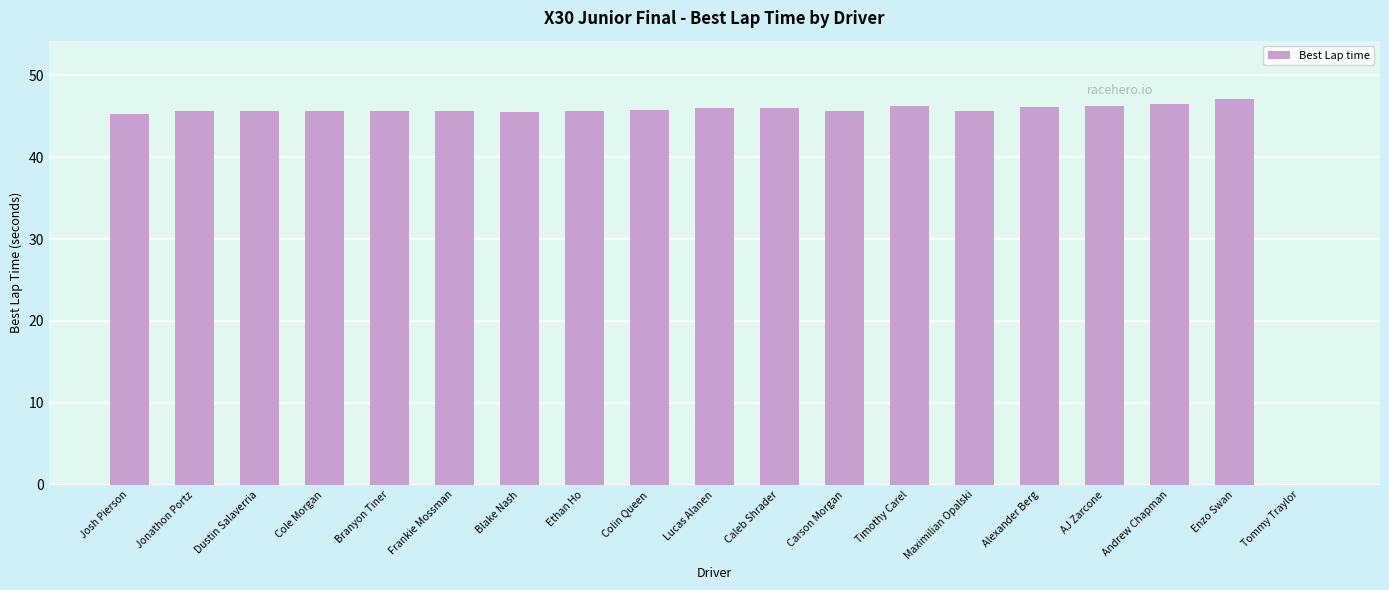

What is the sum of the values at Lucas Alanen and Ethan Ho?

91.7